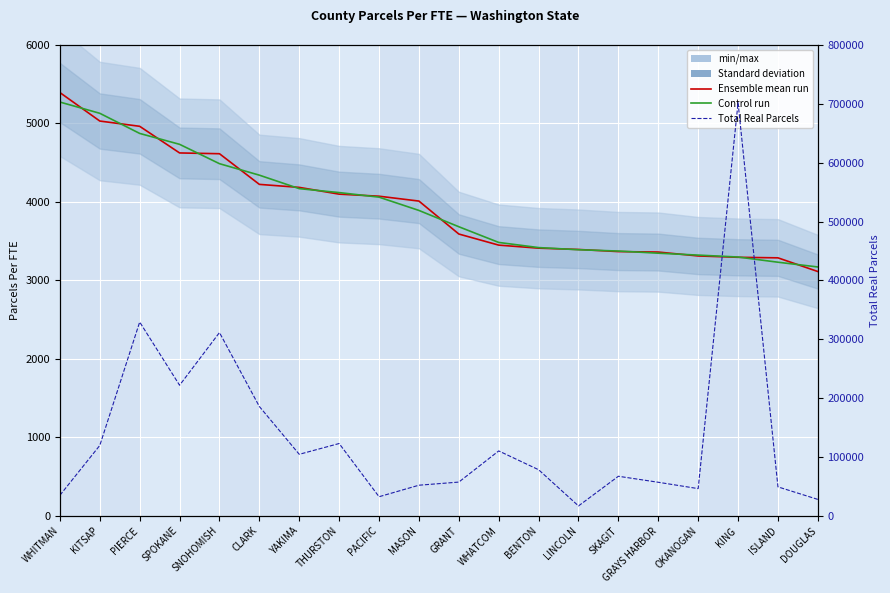

Which series has the largest range (max minus min)?

Total Real Parcels